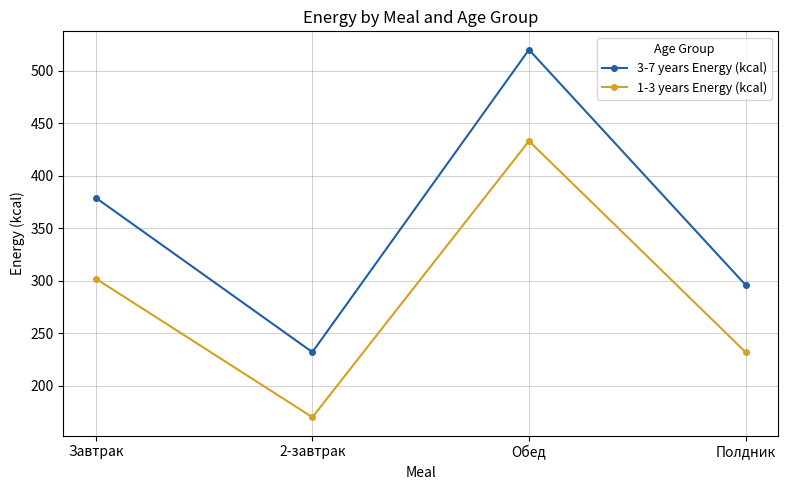

True or false: 3-7 years Energy (kcal) and 1-3 years Energy (kcal) intersect in this chart.

False